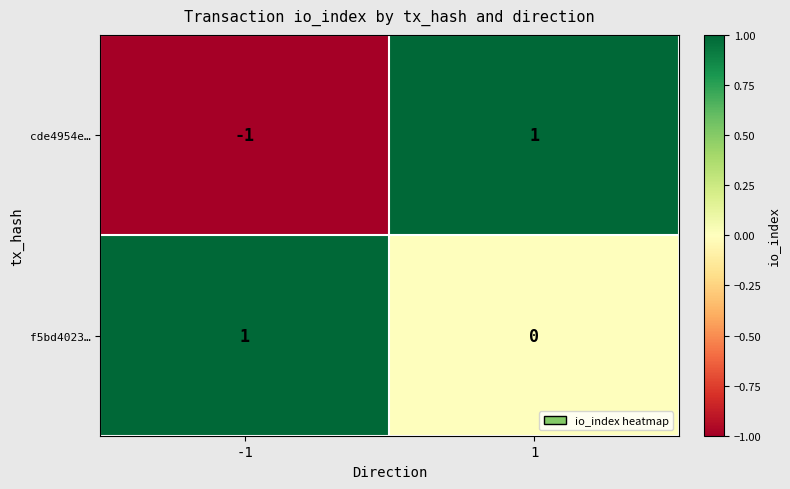

Reading left to right, transcribe all the data shown in this chart.

cde4954e…: -1=-1	1=1
f5bd4023…: -1=1	1=0